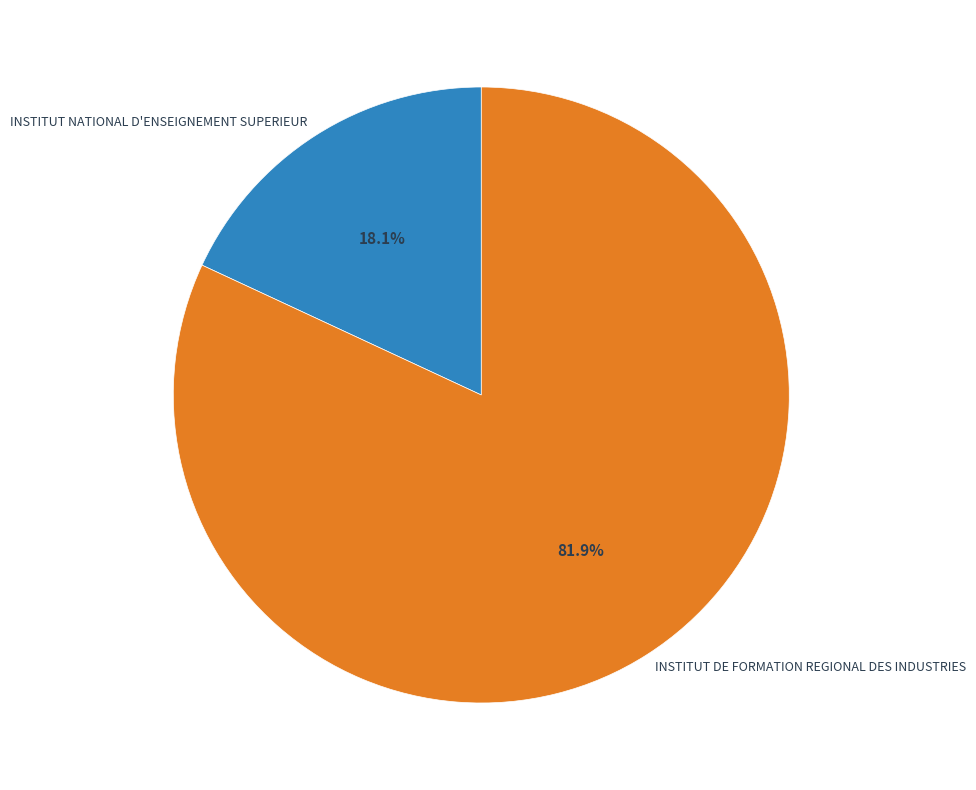

Approximately how many times larger is the value at INSTITUT NATIONAL D'ENSEIGNEMENT SUPERIEUR compared to INSTITUT DE FORMATION REGIONAL DES INDUSTRIES?

0.2